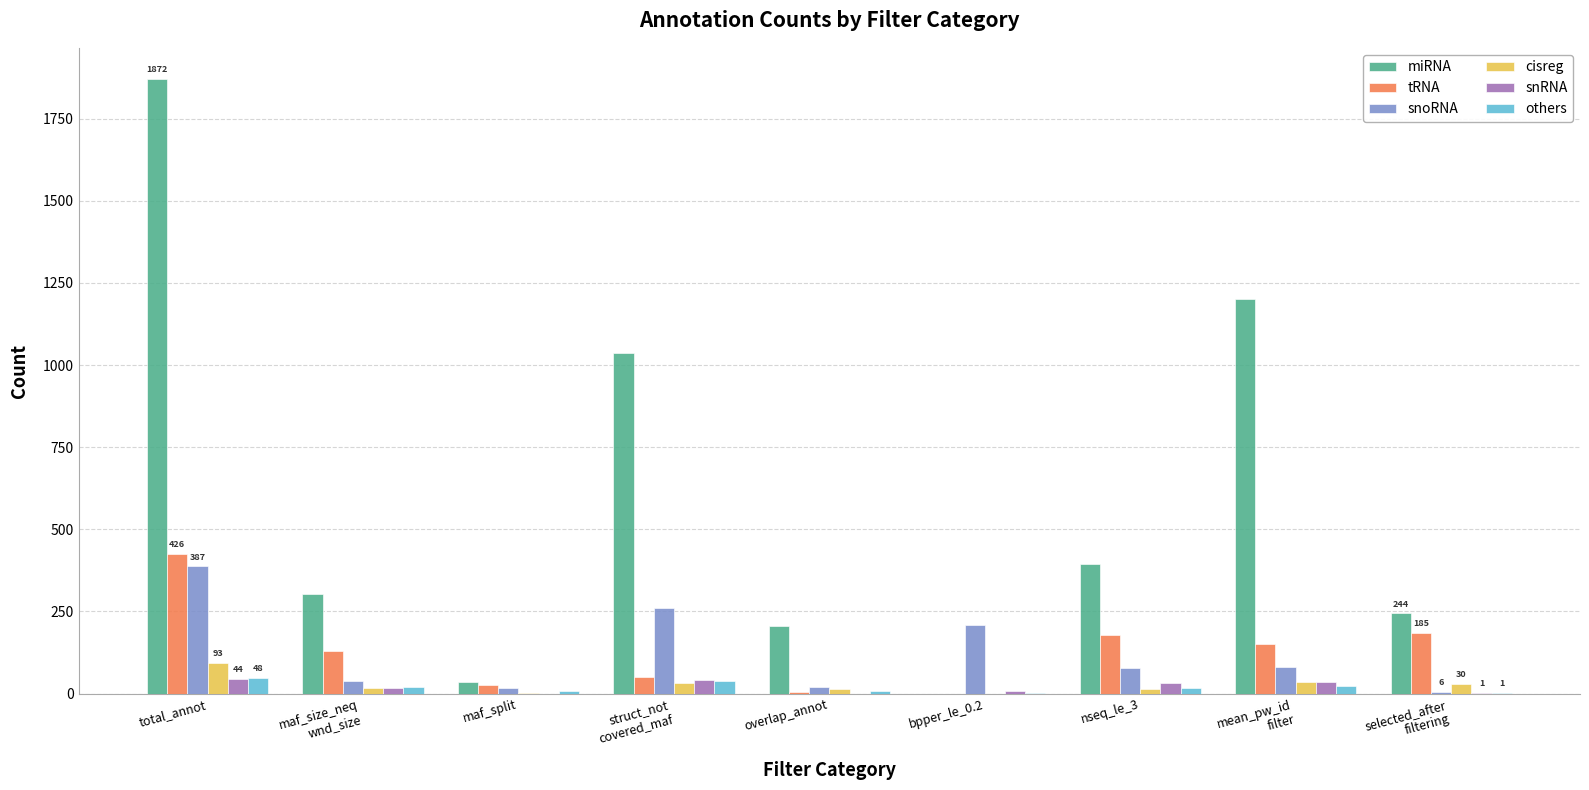

What is the total value across all series at maf_split?

90